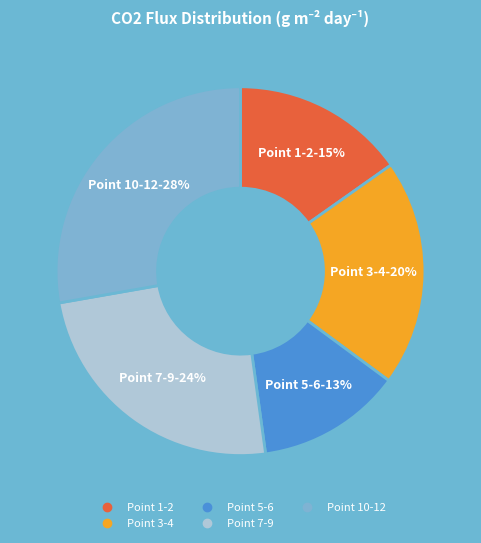

Is there any slice that represents more than half of the pie?

No